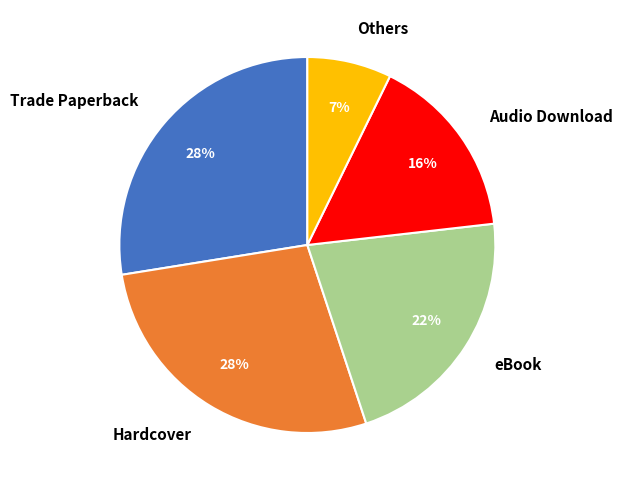

How many slices are in this pie chart?

5